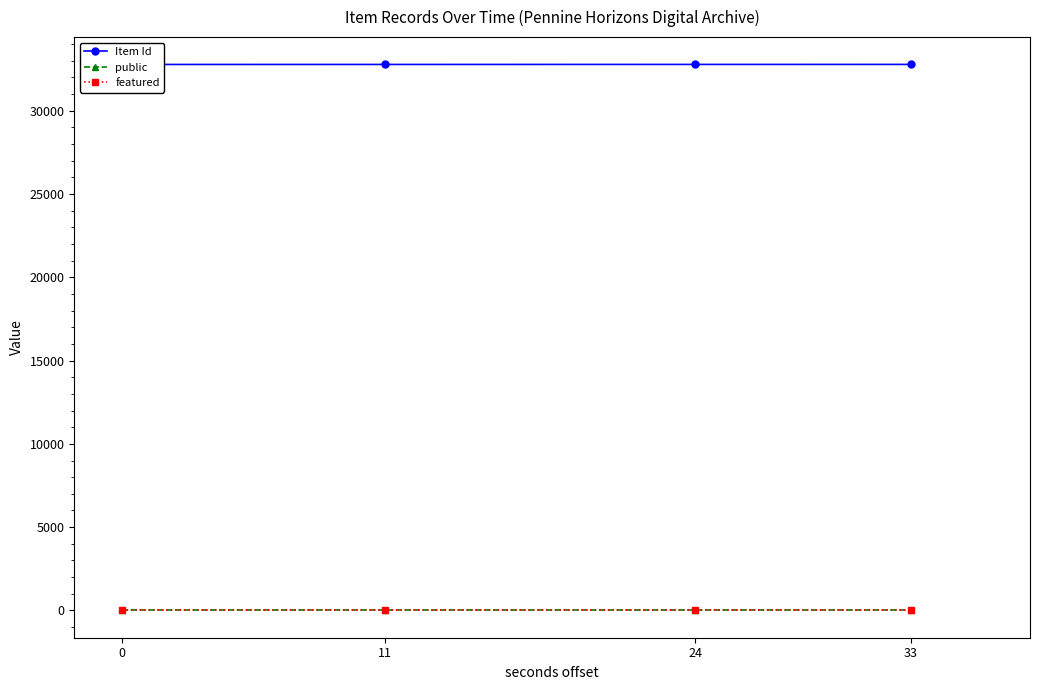

True or false: Item Id has a value of 18741 at 24.

False